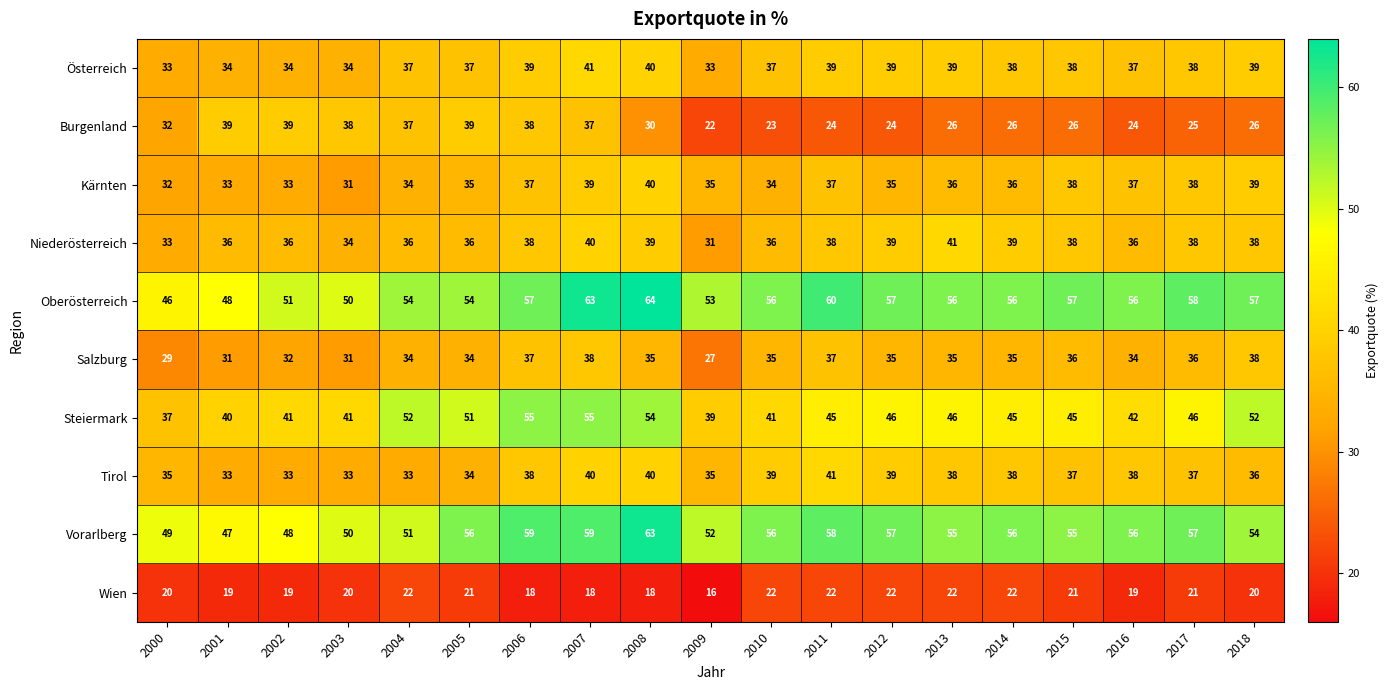

What is the minimum value shown in the chart?

16